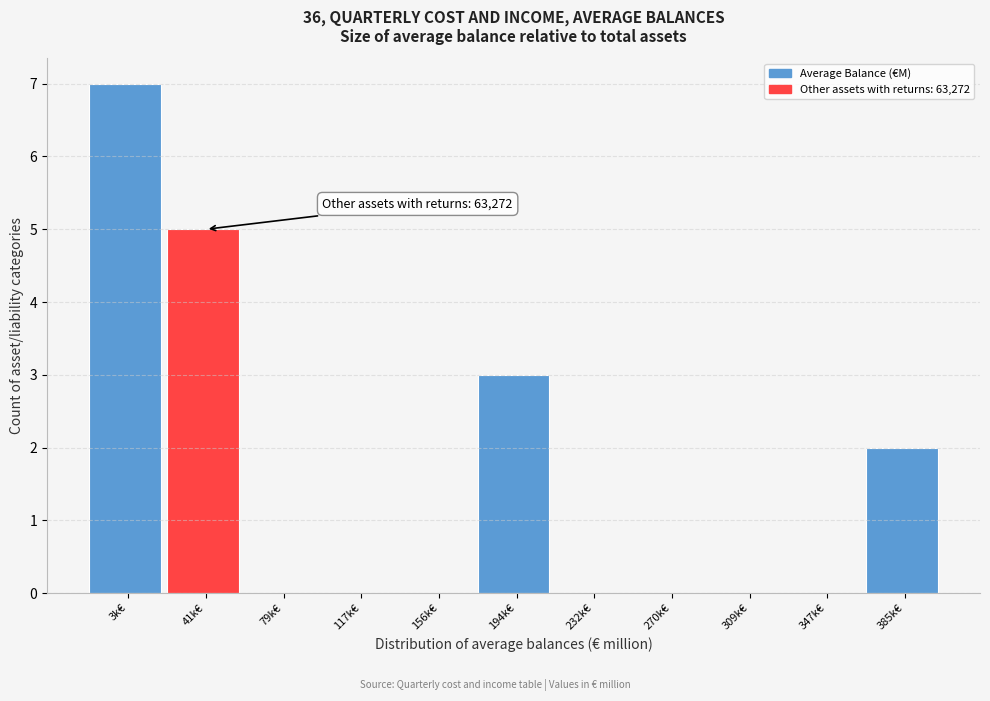

Reading left to right, list all the values displayed in this chart.

3k€=7	41k€=5	79k€=0	117k€=0	156k€=0	194k€=3	232k€=0	270k€=0	309k€=0	347k€=0	385k€=2